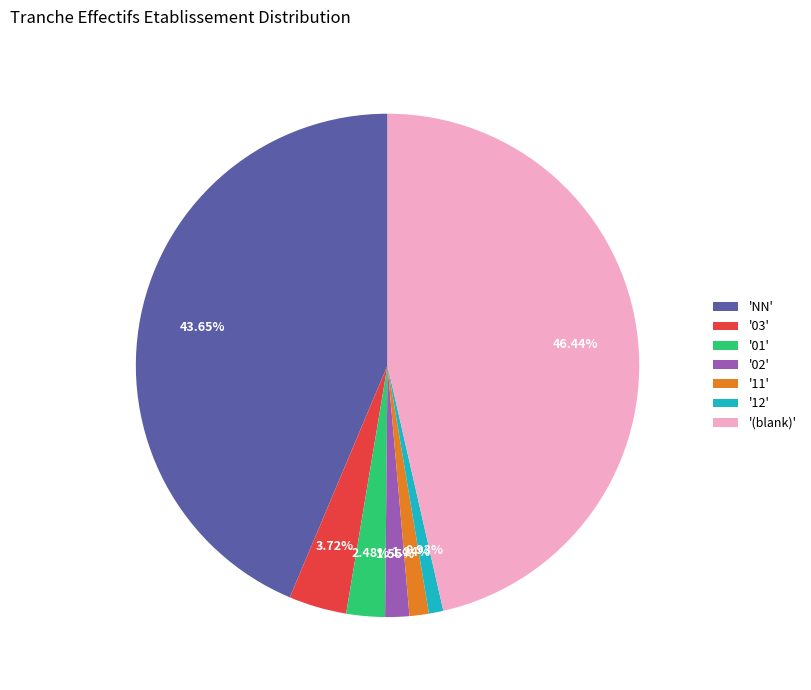

To the nearest percent, what is the average slice percentage?

14%